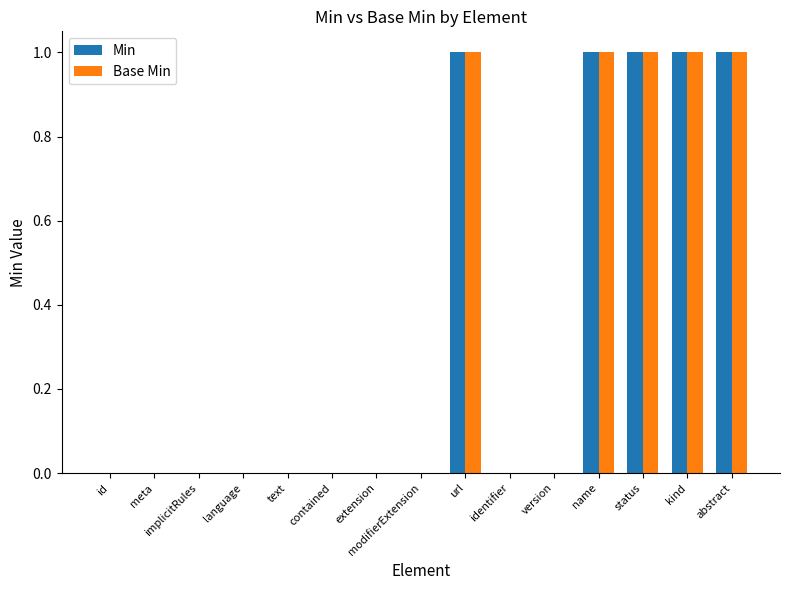

The value of Base Min at extension is -1. True or false?

False